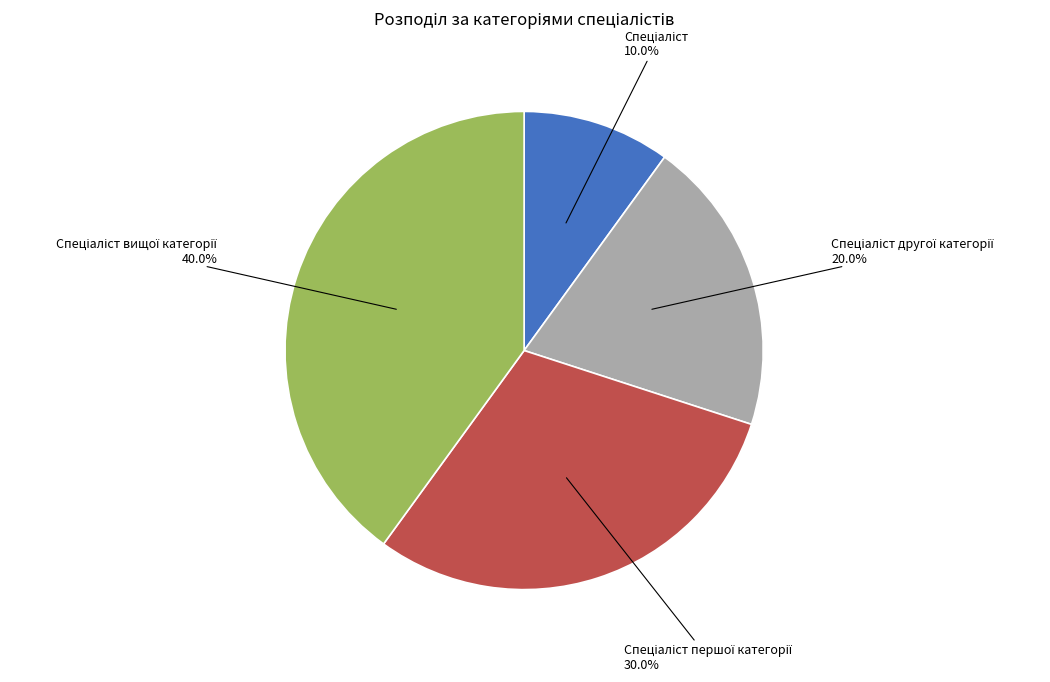

Is there a majority slice in this chart?

No